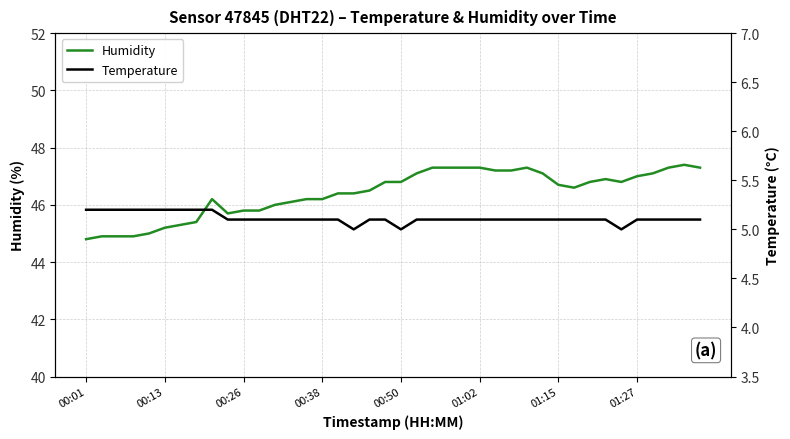

Which category has the lowest value in the Temperature series?

17